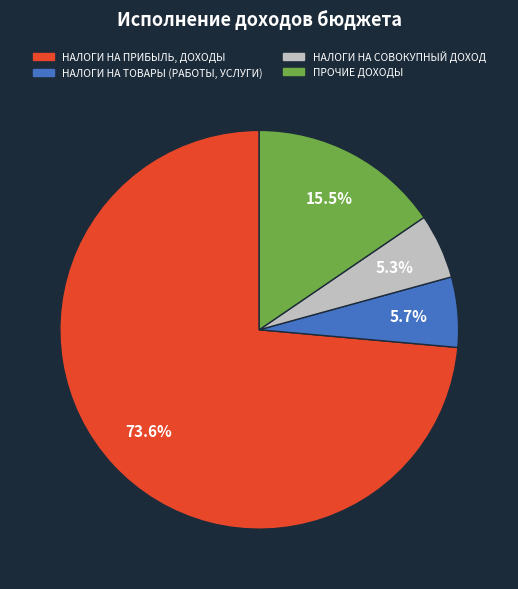

True or false: НАЛОГИ НА ПРИБЫЛЬ, ДОХОДЫ accounts for 66% of the total.

False